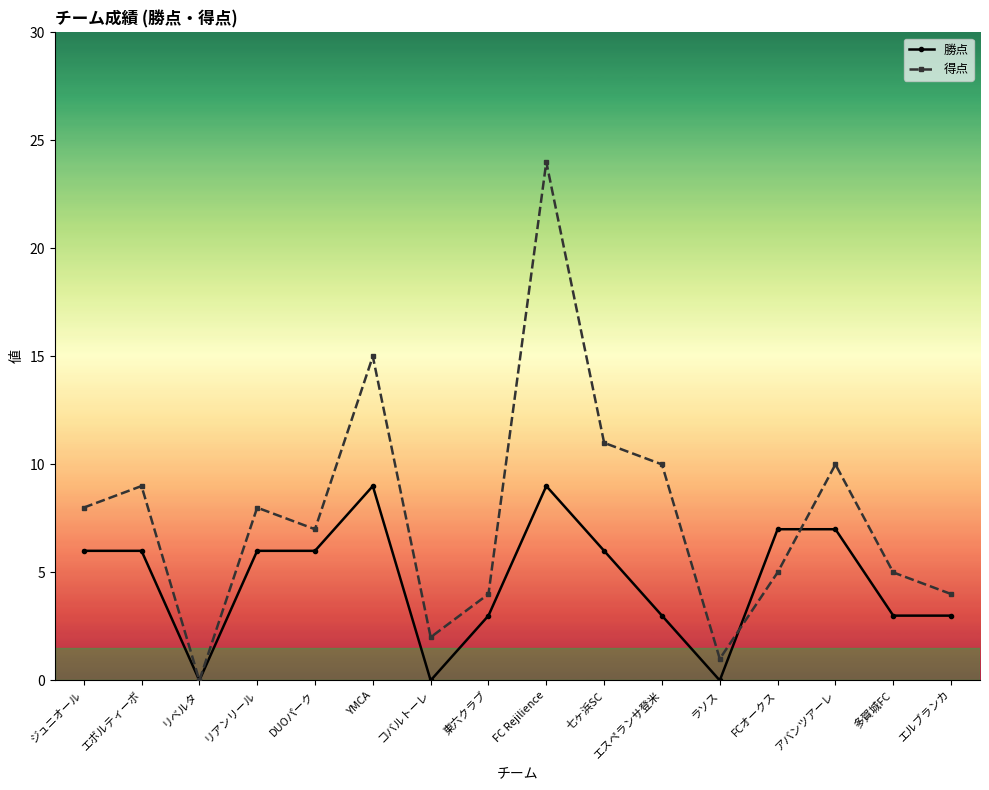

What is the spread (max minus min) of values at ラソス?

1